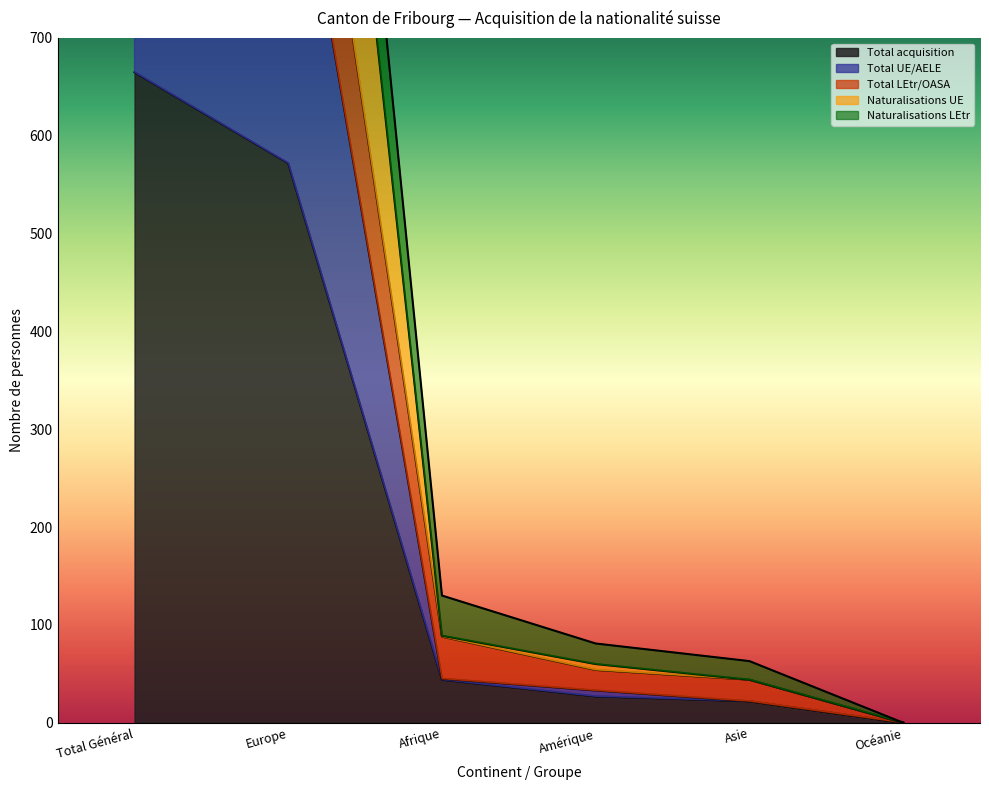

Which category has the lowest value across all series?

Océanie